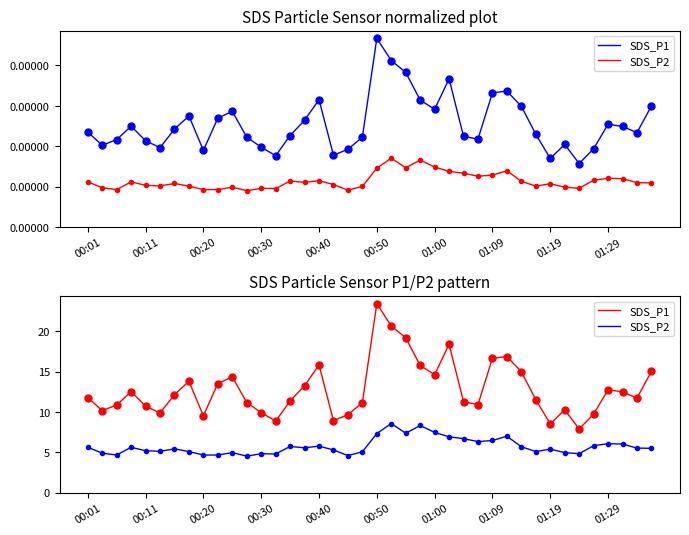

At which category does the chart reach its minimum across all series?

11